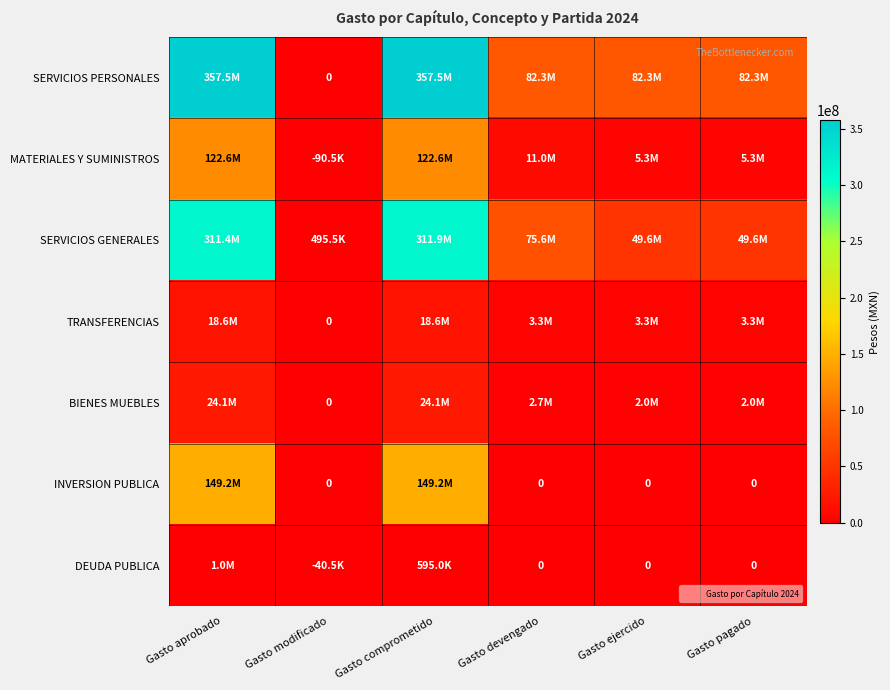

At Gasto aprobado, list the series in order from largest to smallest.

SERVICIOS PERSONALES, SERVICIOS GENERALES, INVERSION PUBLICA, MATERIALES Y SUMINISTROS, BIENES MUEBLES, TRANSFERENCIAS, DEUDA PUBLICA